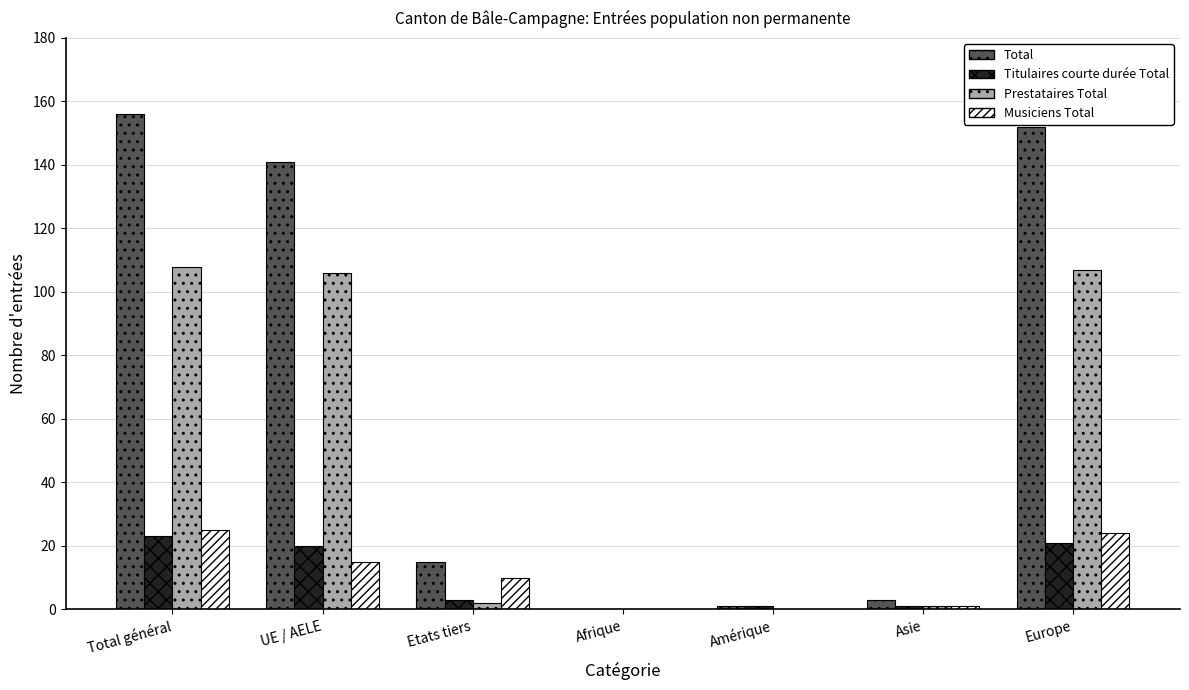

What is the difference between the Musiciens Total values at Europe and UE / AELE?

9